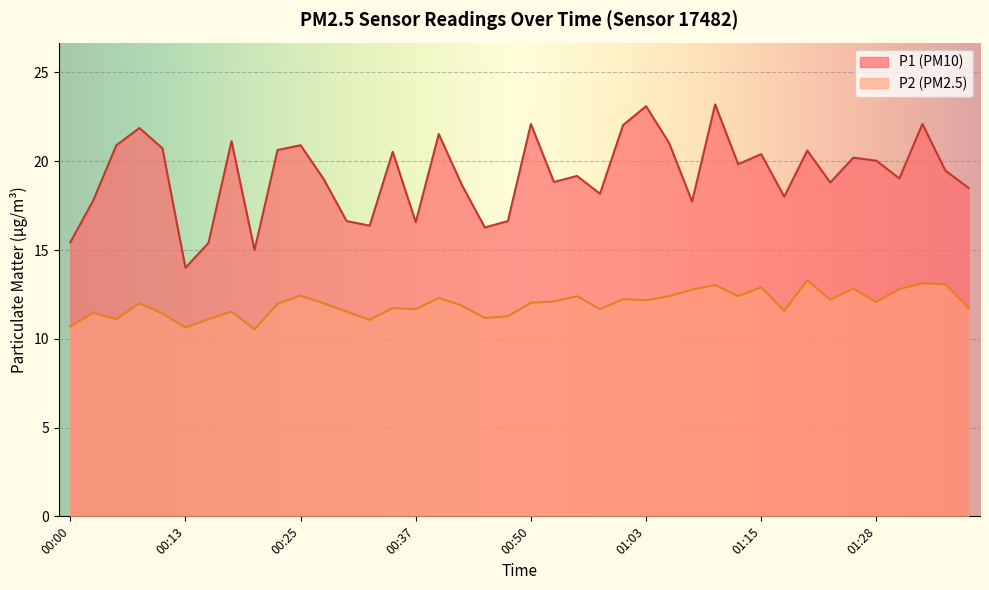

Reading left to right, transcribe all the data shown in this chart.

P1: 00:00=15.4	00:03=17.8	00:05=20.9	00:08=21.9	00:10=20.7	00:13=14.0	00:15=15.4	00:18=21.1	00:20=15.0	00:23=20.6	00:25=20.9	00:27=19.0	00:30=16.6	00:32=16.4	00:35=20.5	00:37=16.6	00:40=21.5	00:43=18.7	00:45=16.3	00:48=16.6	00:50=22.1	00:53=18.8	00:55=19.2	00:58=18.2	01:00=22.0	01:03=23.1	01:05=21.0	01:08=17.7	01:10=23.2	01:13=19.8	01:15=20.4	01:18=18.0	01:20=20.6	01:23=18.8	01:25=20.2	01:28=20.0	01:30=19.0	01:33=22.1	01:35=19.5	01:38=18.5
P2: 00:00=10.7	00:03=11.5	00:05=11.1	00:08=12.0	00:10=11.4	00:13=10.6	00:15=11.1	00:18=11.5	00:20=10.5	00:23=12.0	00:25=12.4	00:27=12.0	00:30=11.5	00:32=11.1	00:35=11.7	00:37=11.7	00:40=12.3	00:43=11.9	00:45=11.2	00:48=11.3	00:50=12.0	00:53=12.1	00:55=12.4	00:58=11.7	01:00=12.2	01:03=12.2	01:05=12.4	01:08=12.8	01:10=13.0	01:13=12.4	01:15=12.9	01:18=11.6	01:20=13.3	01:23=12.2	01:25=12.8	01:28=12.1	01:30=12.8	01:33=13.1	01:35=13.1	01:38=11.7